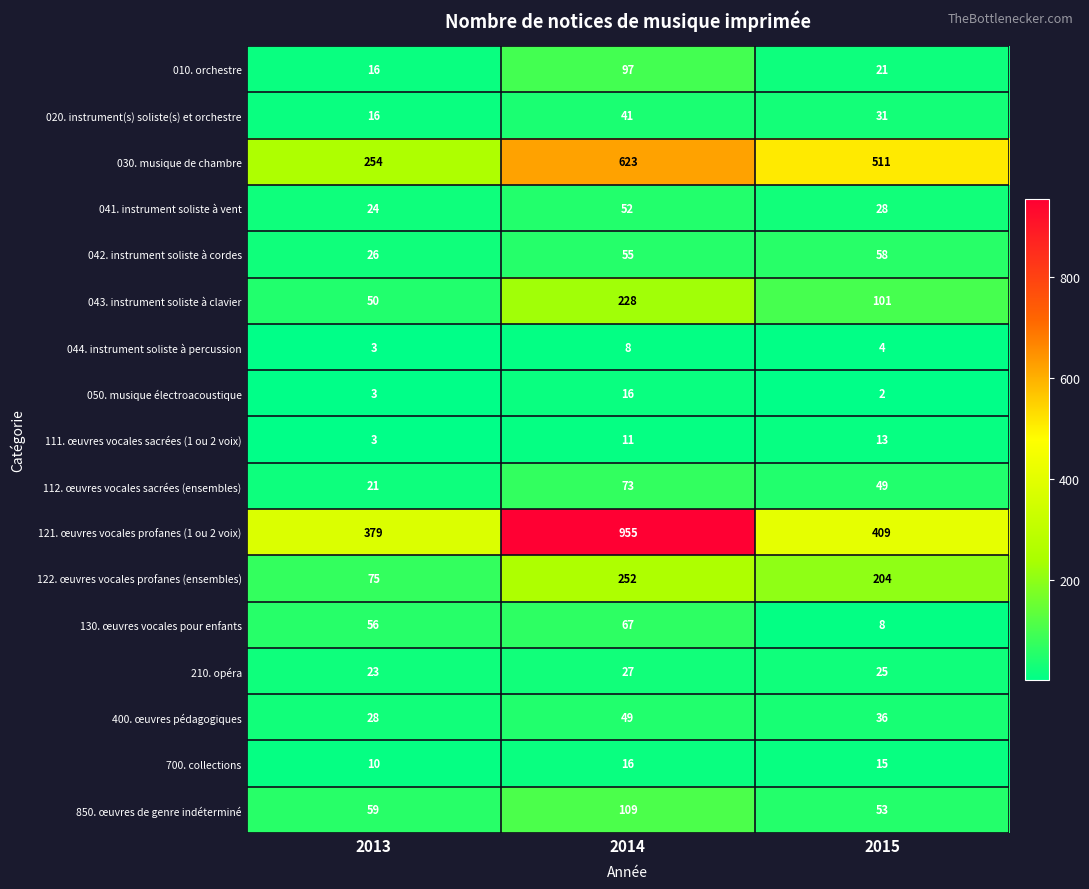

The value of 111. œuvres vocales sacrées (1 ou 2 voix) at 2014 is 7. True or false?

False